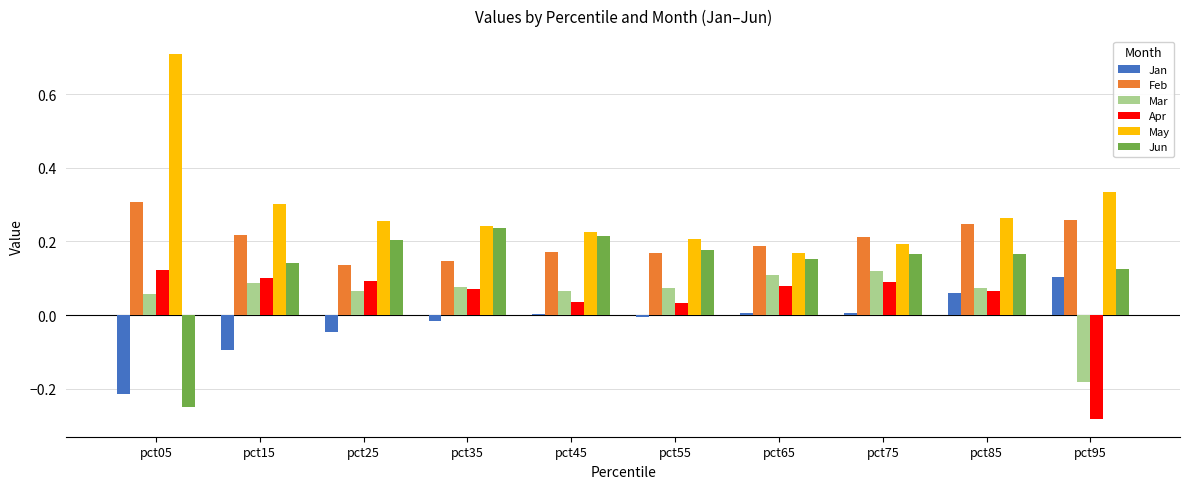

What is the difference between the highest and lowest values at pct95?

0.6